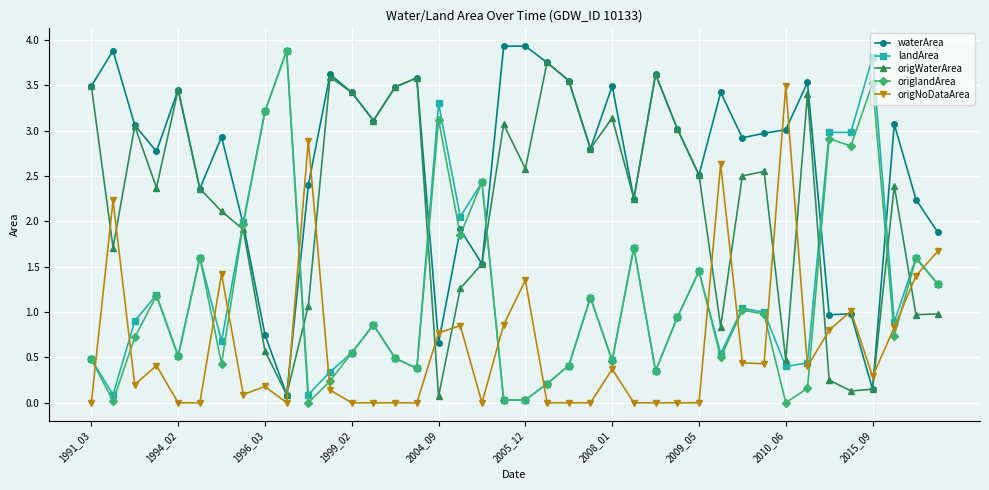

Which series ends up on top after the final intersection of waterArea and landArea?

waterArea